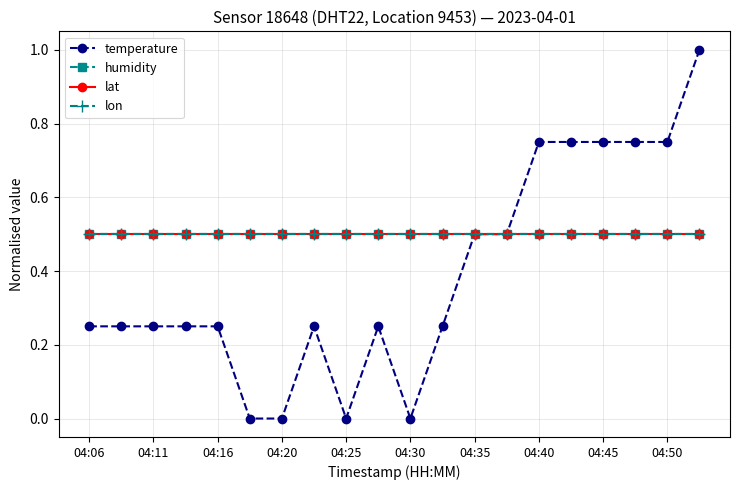

True or false: lon has more than 0 points higher than both neighbors.

False